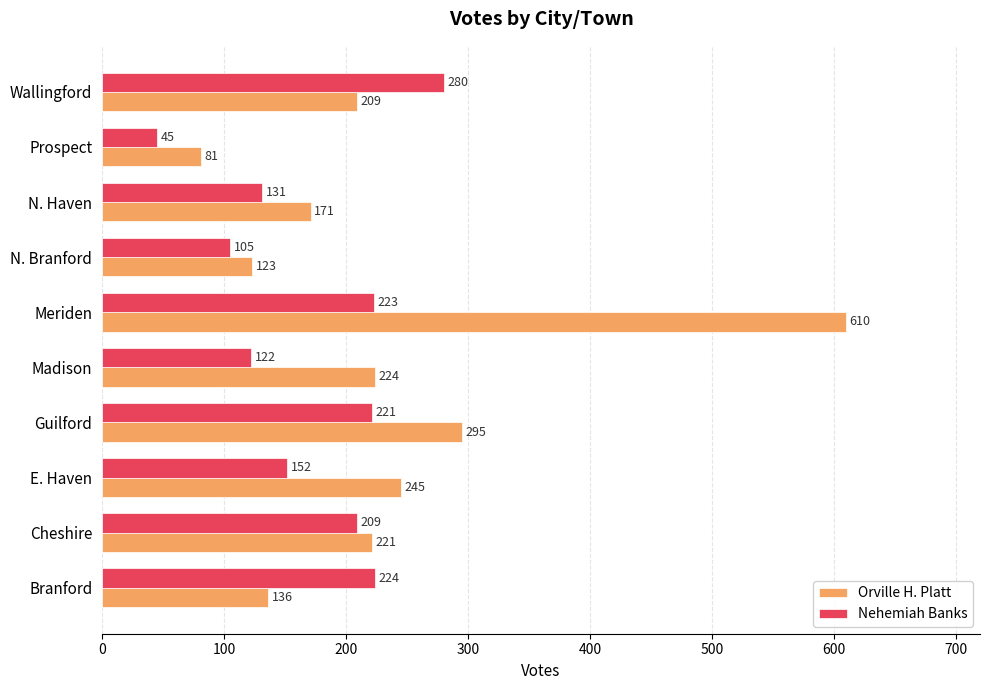

True or false: Orville H. Platt has a value of 123 at N. Branford.

True